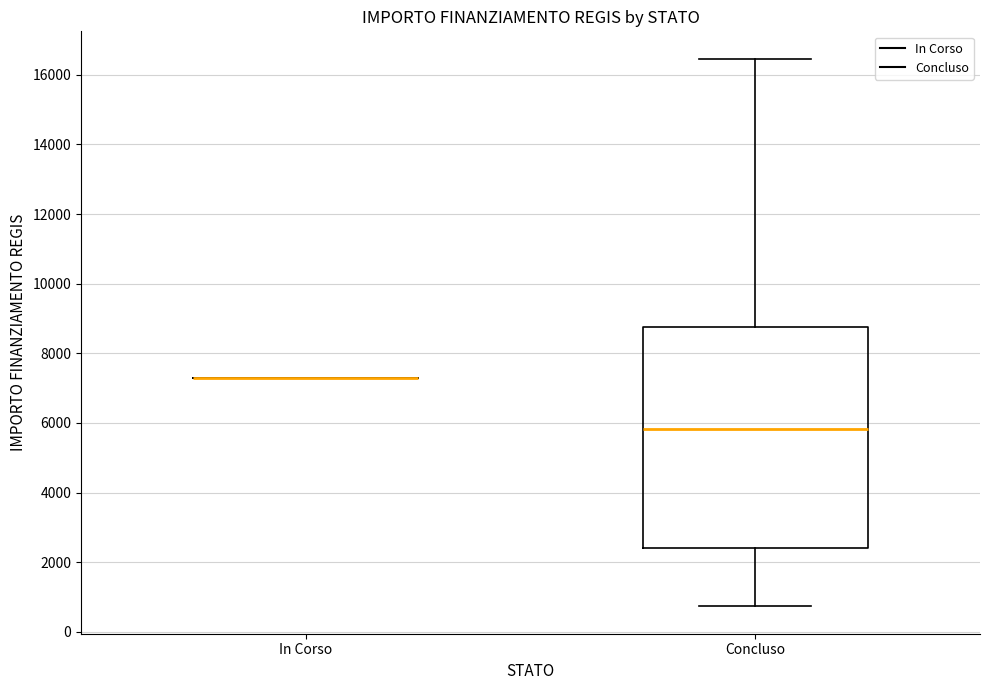

Reading left to right, transcribe this box plot: for each box, give where its median line is, the range the box spans, and where its two whiskers end, as read against the y-axis. The values are not printed on the chart, so give them approximately, as read against the axis.

In Corso: box collapsed to a line at 7200, whiskers 7200 to 7200
Concluso: median 5800, box 2400 to 8800, whiskers 800 to 16400